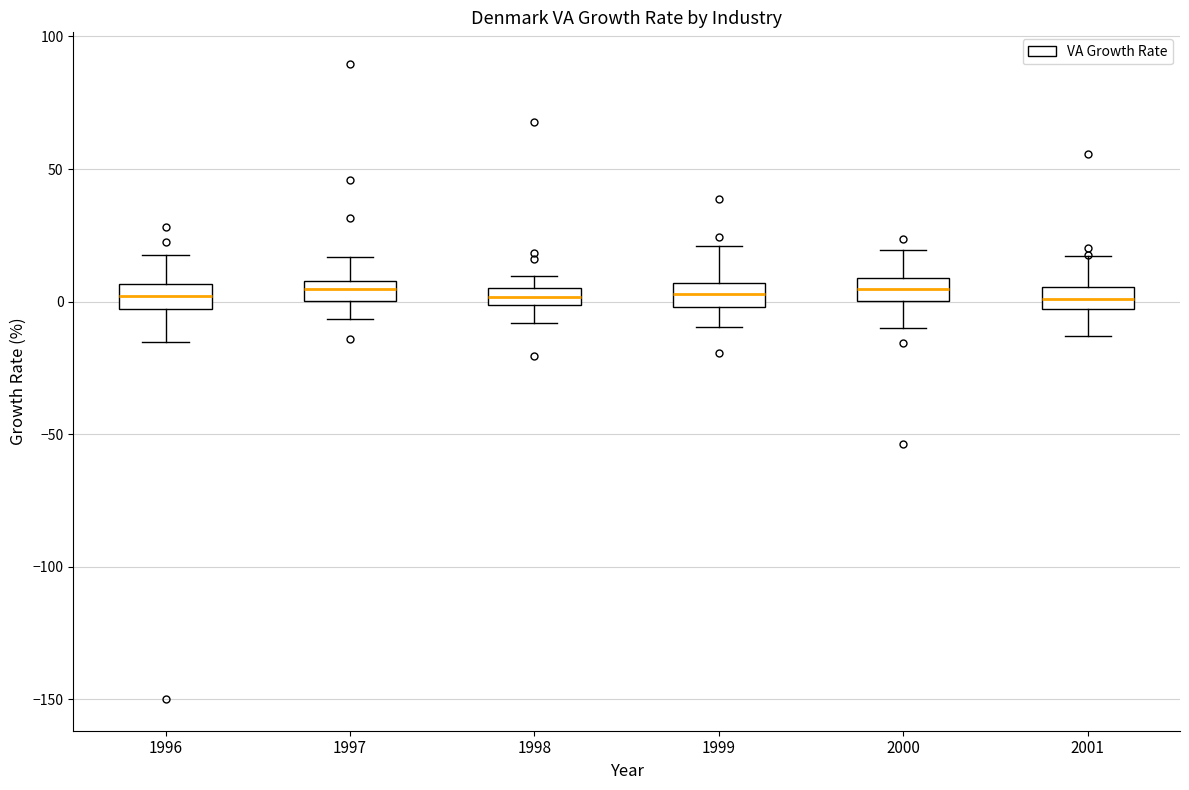

Where is the lower edge of the box at x = 2000 on the y-axis? The values are not printed on the chart, so give them approximately, as read against the axis.

0